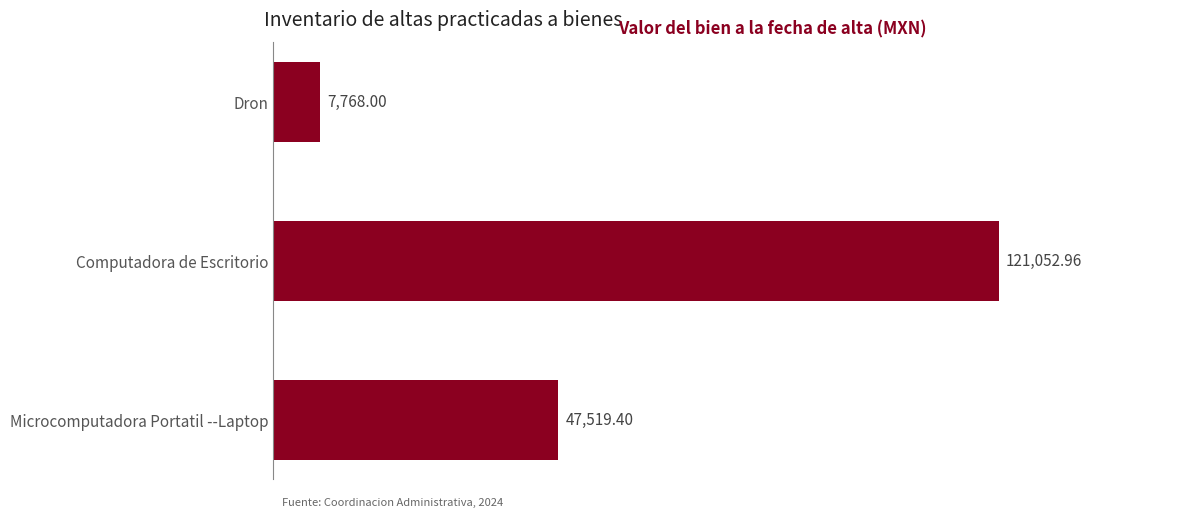

What is the change in value from Dron to Computadora de Escritorio?

+113285.0